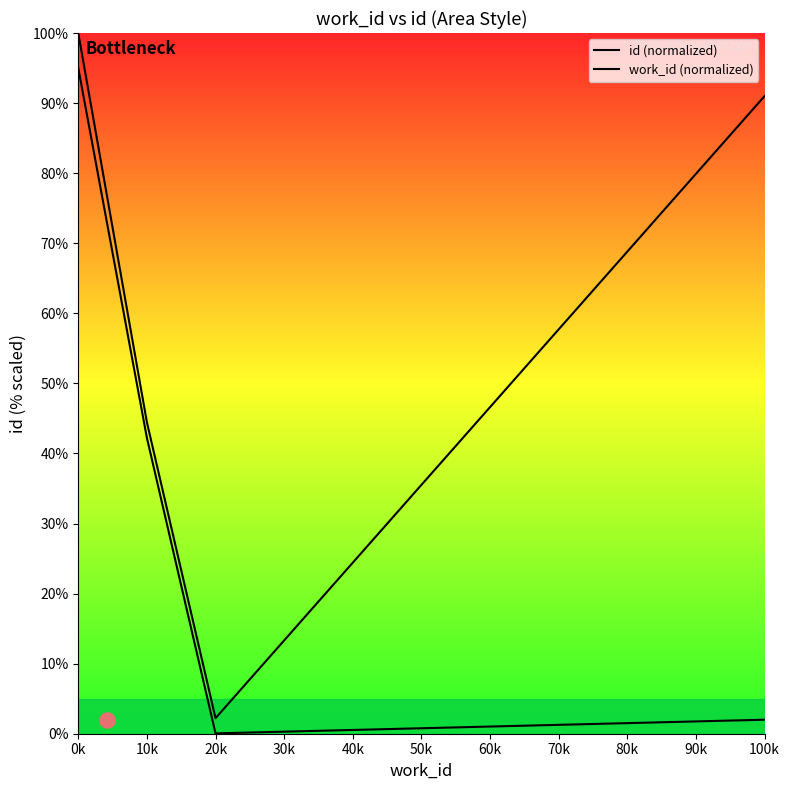

What are all the series names shown in the legend?

id (normalized), work_id (normalized)